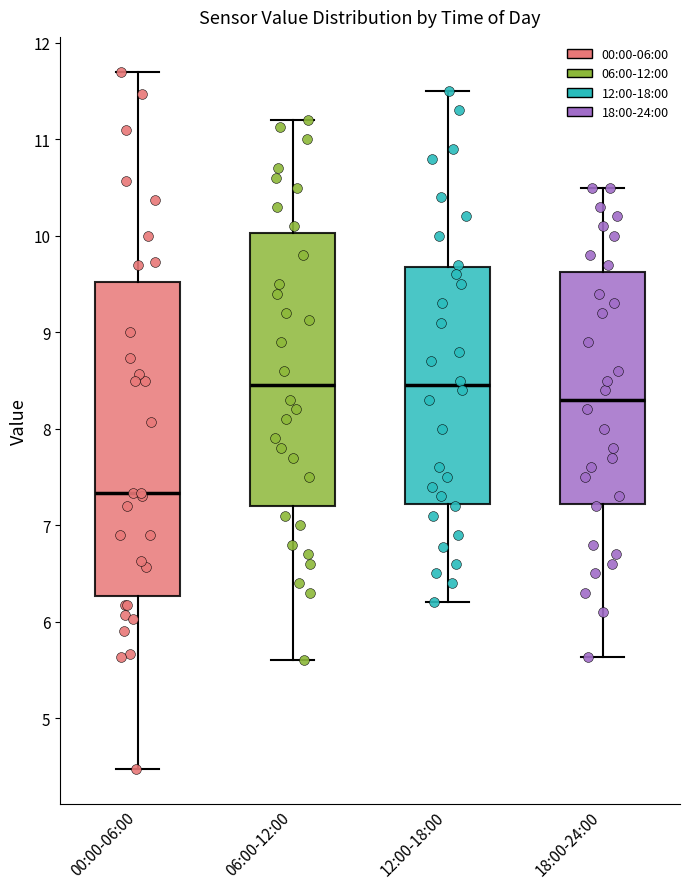

Reading left to right, read every box against the y-axis: the position of its median line, the range the box covers, and the ends of its whiskers. The values are not printed on the chart, so give them approximately, as read against the axis.

00:00-06:00: median 7.3, box 6.3 to 9.5, whiskers 4.5 to 11.7
06:00-12:00: median 8.5, box 7.2 to 10.0, whiskers 5.6 to 11.2
12:00-18:00: median 8.5, box 7.2 to 9.7, whiskers 6.2 to 11.5
18:00-24:00: median 8.3, box 7.2 to 9.6, whiskers 5.6 to 10.5